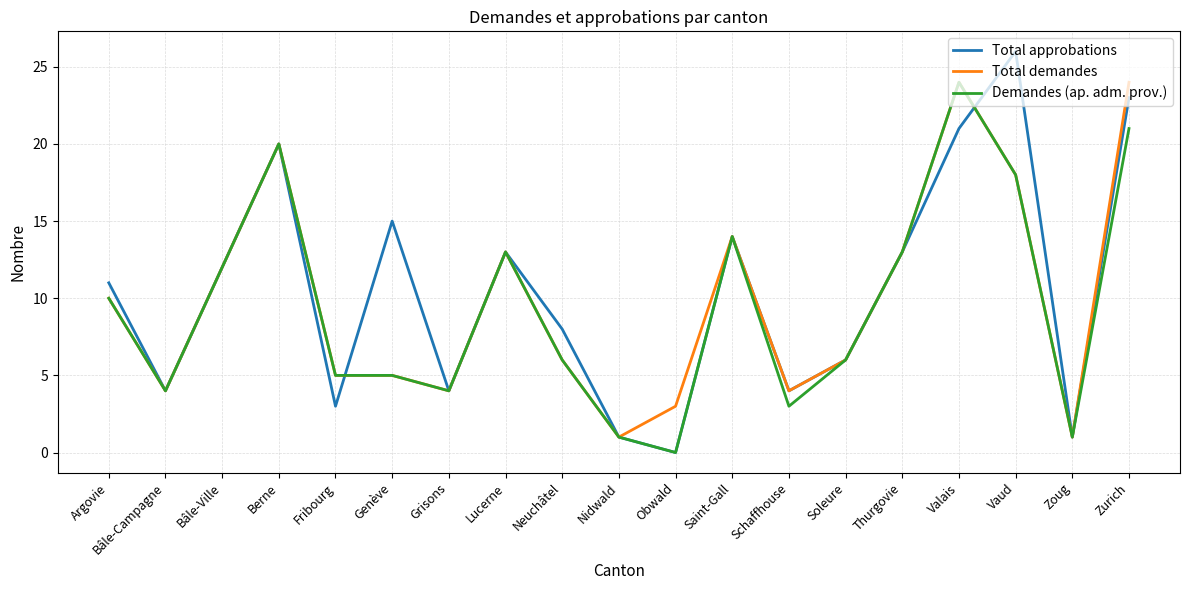

The Total approbations series shows 13 at Thurgovie. True or false?

True